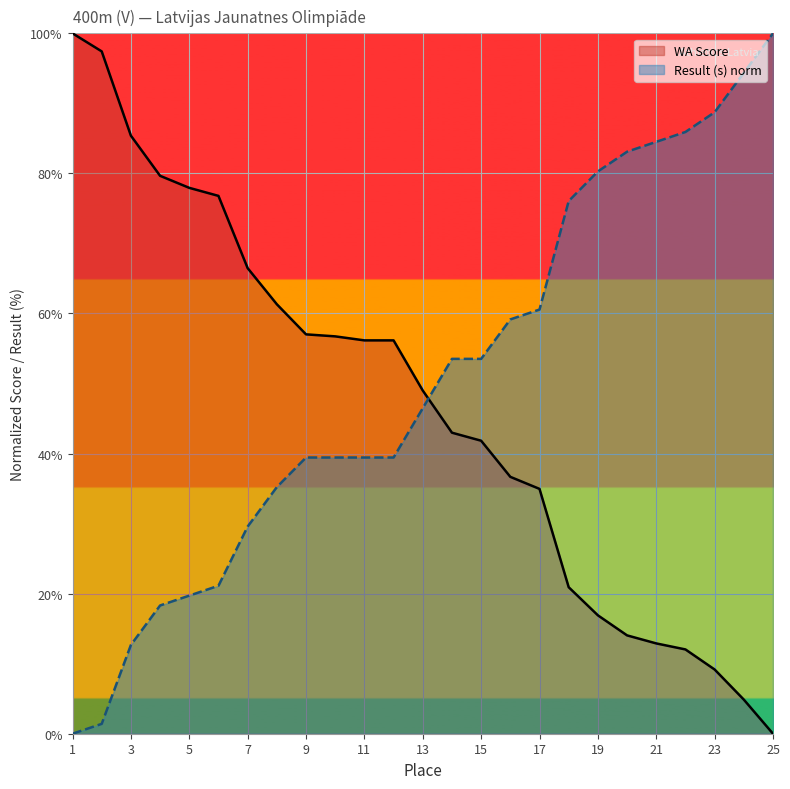

List the series in order of their overall mean, lowest first.

WA Score, Result (s) norm